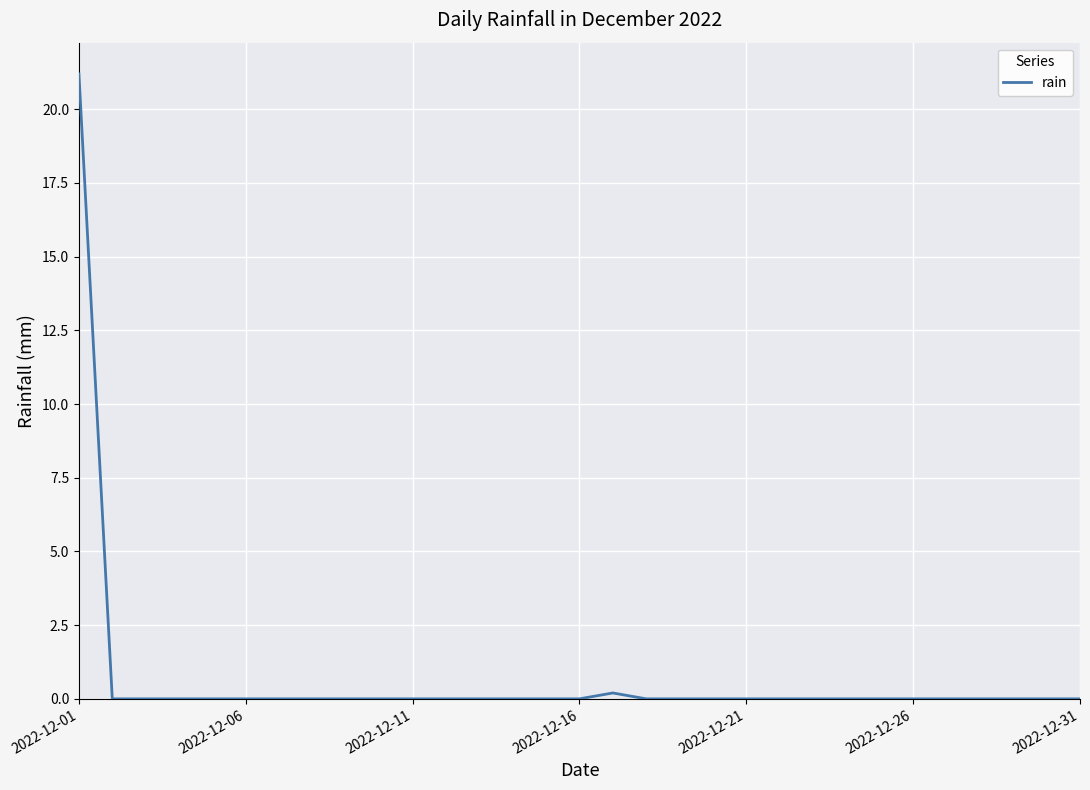

How many categories are shown in the chart?

31